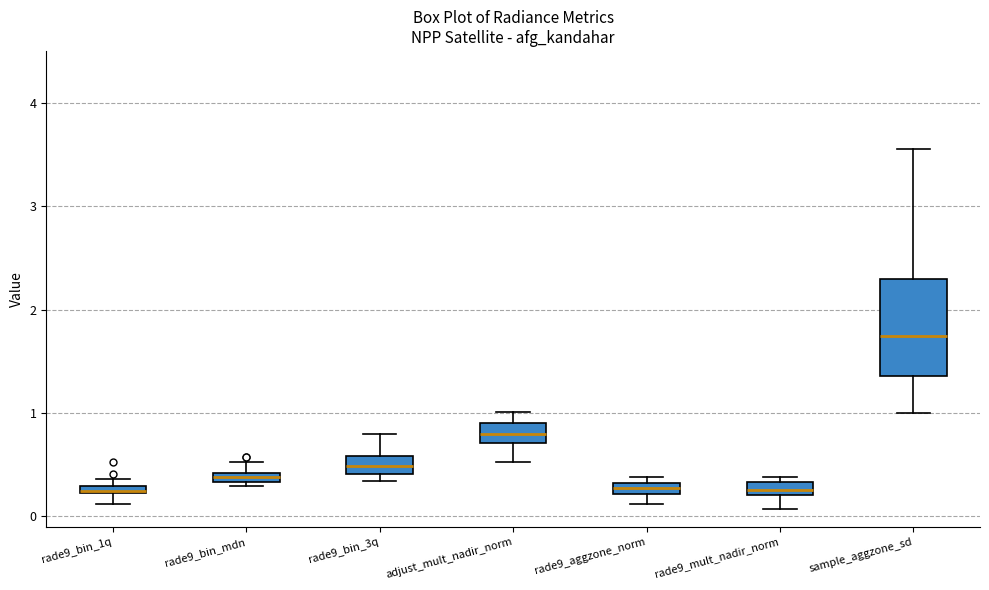

Comparing the boxes themselves (not the whiskers), which one is the tallest?

sample_aggzone_sd